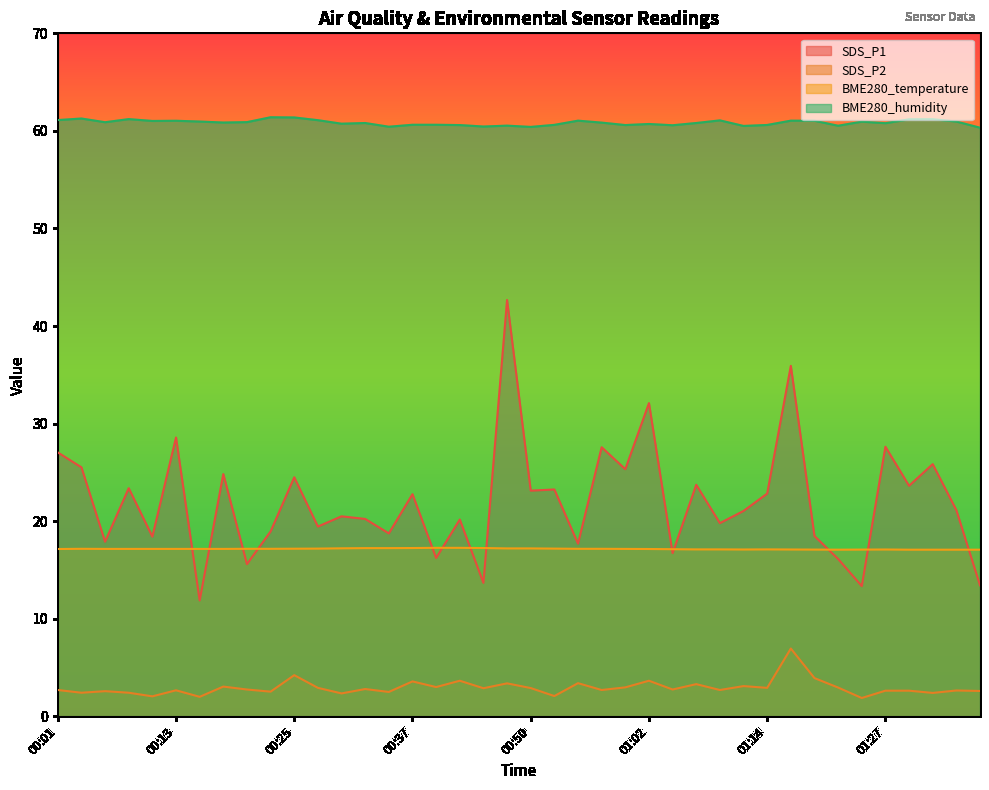

Reading left to right, what are all the values shown in this chart?

SDS_P1: 27.1	25.5	17.9	23.4	18.4	28.6	11.9	24.8	15.6	18.9	24.5	19.4	20.5	20.2	18.8	22.8	16.2	20.2	13.7	42.7	23.1	23.2	17.7	27.6	25.3	32.1	16.7	23.7	19.8	21.1	22.8	35.9	18.5	16.1	13.3	27.6	23.6	25.9	21.1	13.4
SDS_P2: 2.7	2.4	2.6	2.4	2.0	2.7	2.0	3.0	2.8	2.5	4.2	2.9	2.4	2.8	2.5	3.6	3.0	3.6	2.9	3.4	2.9	2.1	3.4	2.7	3.0	3.6	2.8	3.3	2.7	3.1	2.9	7.0	3.9	3.0	1.9	2.6	2.6	2.4	2.6	2.6
BME280_temperature: 17.1	17.2	17.2	17.2	17.2	17.2	17.2	17.2	17.2	17.2	17.2	17.2	17.2	17.2	17.2	17.2	17.3	17.3	17.2	17.2	17.2	17.2	17.2	17.2	17.2	17.1	17.1	17.1	17.1	17.1	17.1	17.1	17.1	17.1	17.1	17.1	17.1	17.1	17.1	17.1
BME280_humidity: 61.1	61.3	60.9	61.2	61.0	61.0	61.0	60.9	60.9	61.4	61.4	61.1	60.7	60.8	60.4	60.6	60.6	60.6	60.5	60.5	60.4	60.6	61.0	60.9	60.6	60.7	60.6	60.8	61.1	60.5	60.6	61.0	61.0	60.5	61.0	60.8	61.2	61.2	61.0	60.3